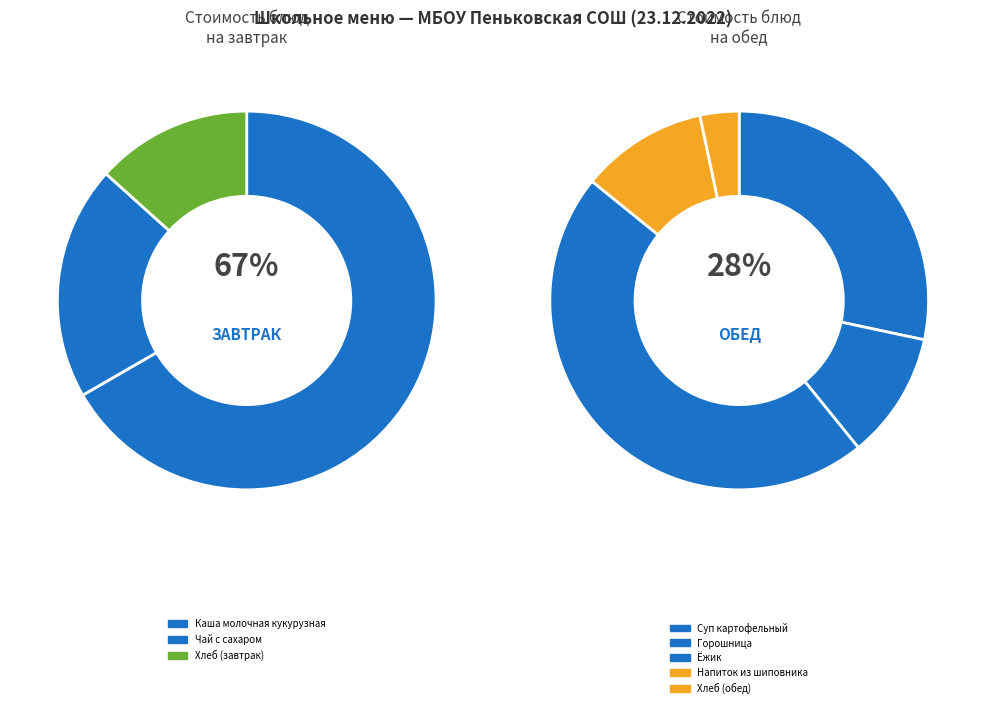

Rank the categories by value from lowest to highest.

Хлеб (завтрак), Хлеб (обед), Чай с сахаром, Горошница, Напиток из шиповника, Каша молочная кукурузная, Суп картофельный, Ёжик